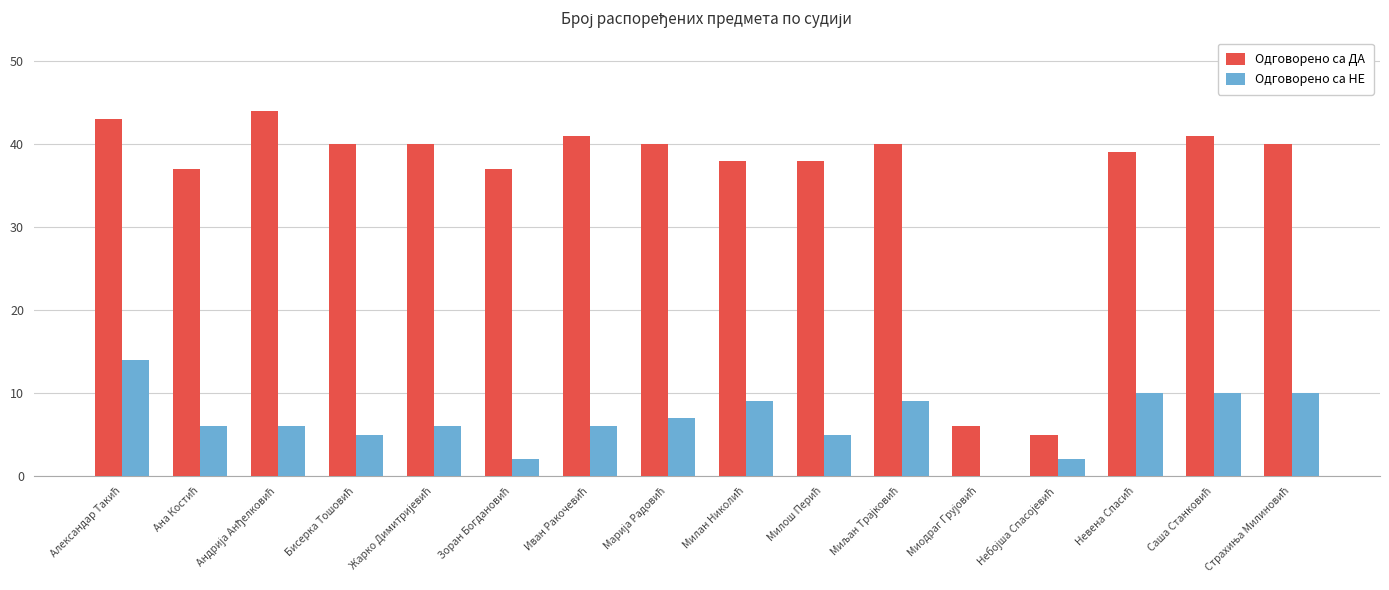

Which series has the largest total across all categories?

Одговорено са ДА